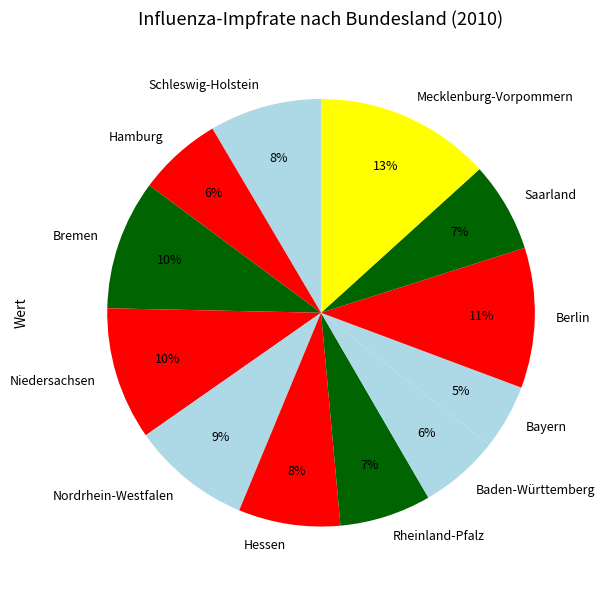

Approximately how many times larger is the value at Berlin compared to Bremen?

1.1